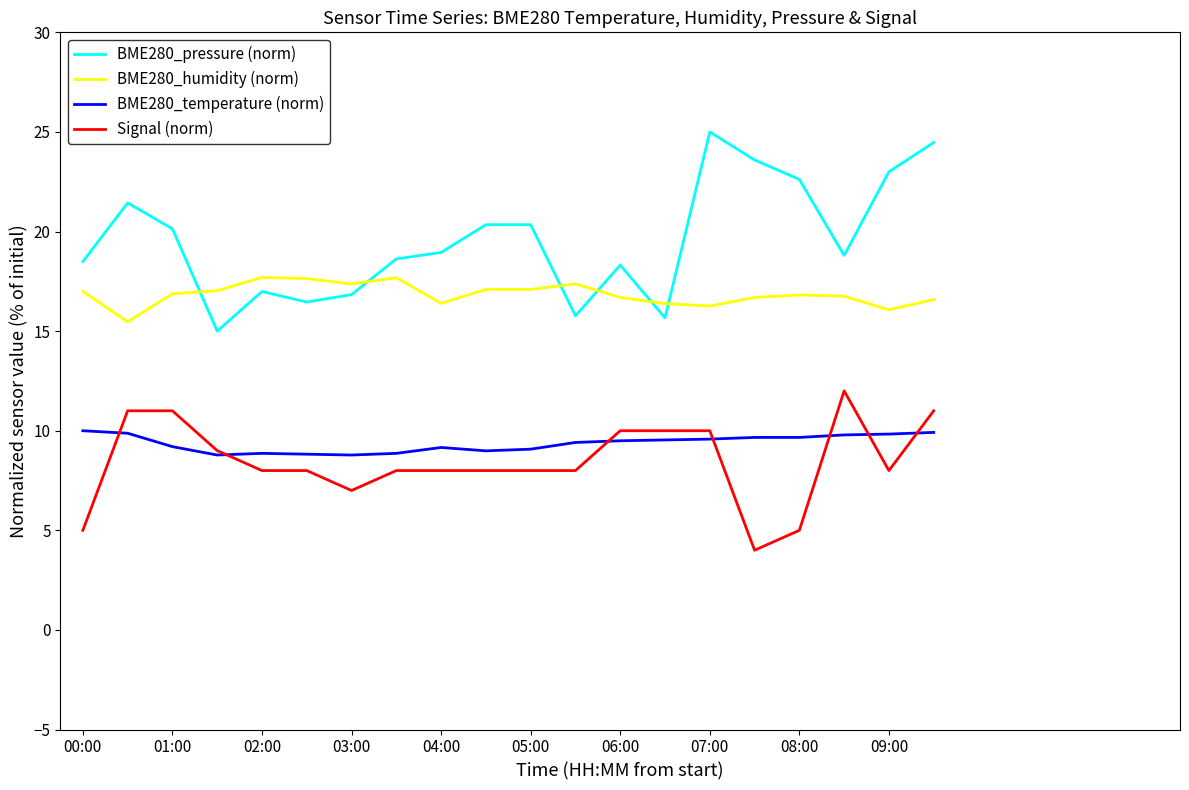

What is the difference between the maximum and minimum values in the BME280_pressure (norm) series?

10.0